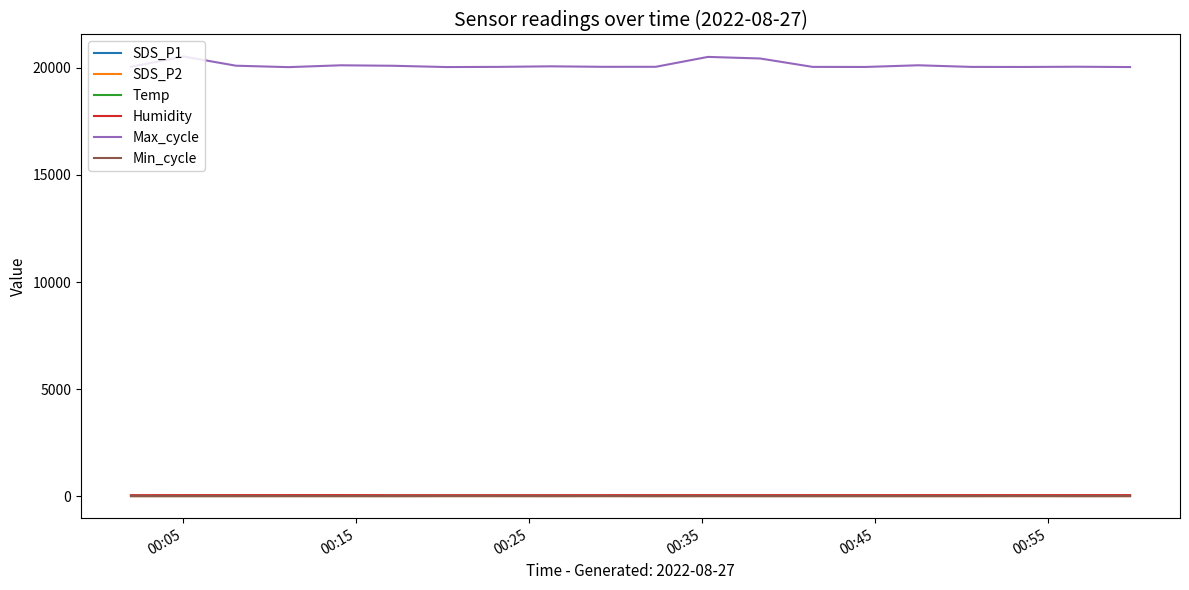

True or false: Max_cycle and SDS_P2 intersect in this chart.

False